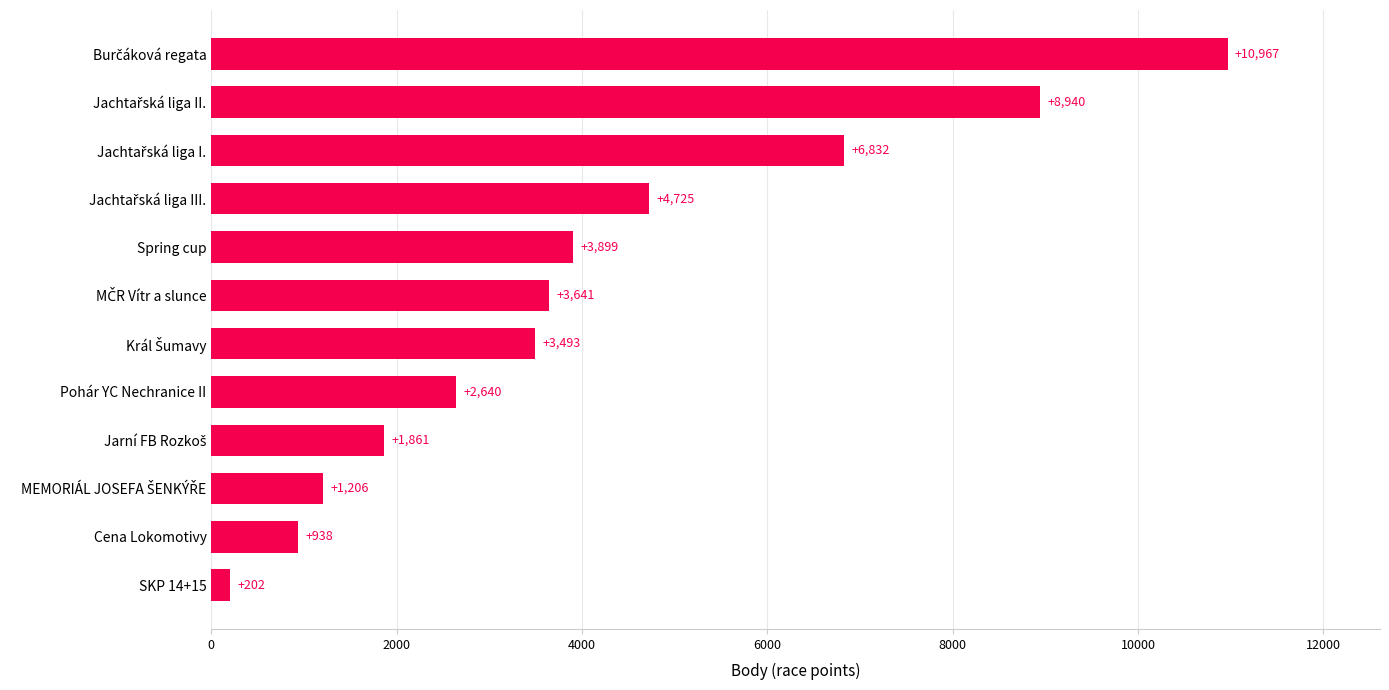

What is the smallest value displayed?

202